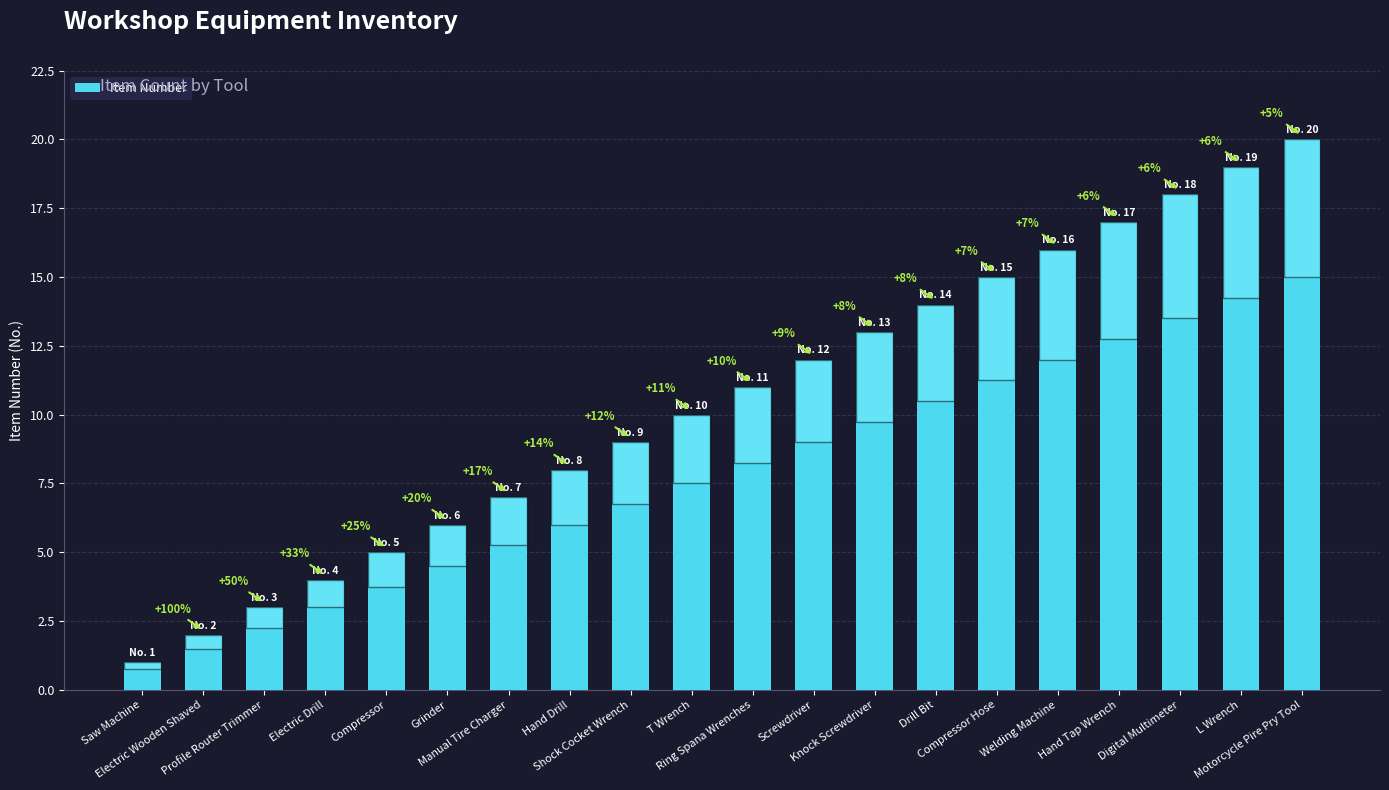

True or false: the data shows 7 at Digital Multimeter.

False